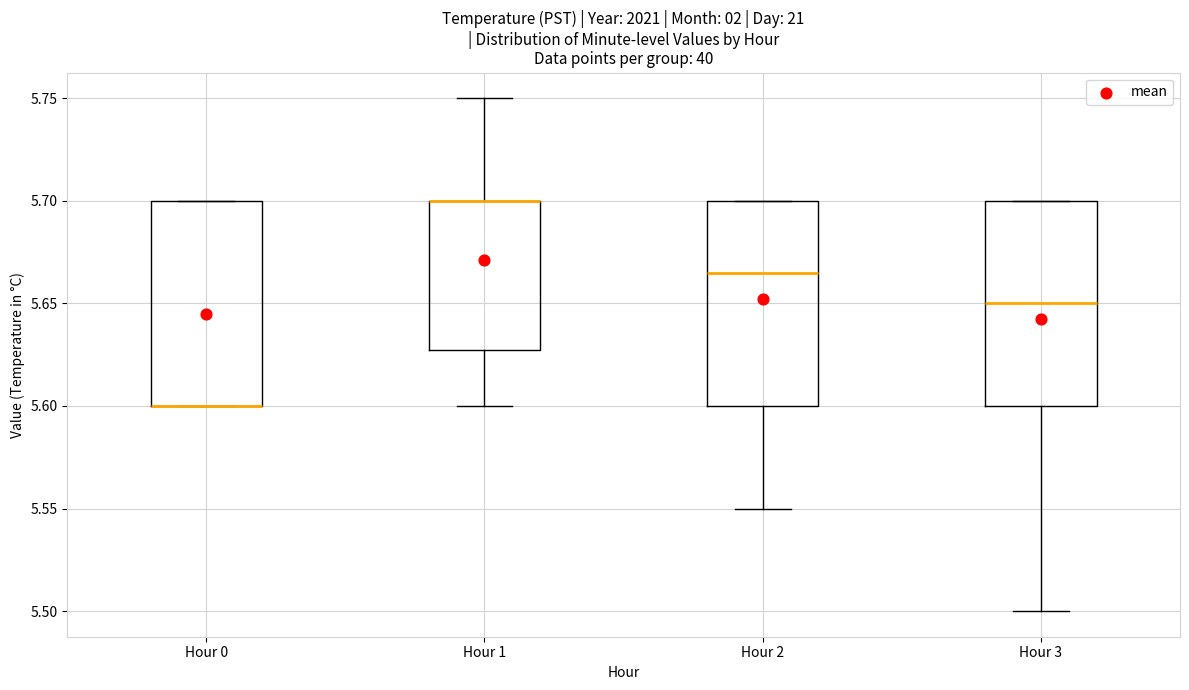

Reading left to right, read every box against the y-axis: the position of its median line, the range the box covers, and the ends of its whiskers. The values are not printed on the chart, so give them approximately, as read against the axis.

Hour 0: median 5.600 (drawn on the box's lower edge), box 5.600 to 5.700, whiskers 5.600 to 5.700
Hour 1: median 5.700 (drawn on the box's upper edge), box 5.630 to 5.700, whiskers 5.600 to 5.750
Hour 2: median 5.665, box 5.600 to 5.700, whiskers 5.550 to 5.700
Hour 3: median 5.650, box 5.600 to 5.700, whiskers 5.500 to 5.700